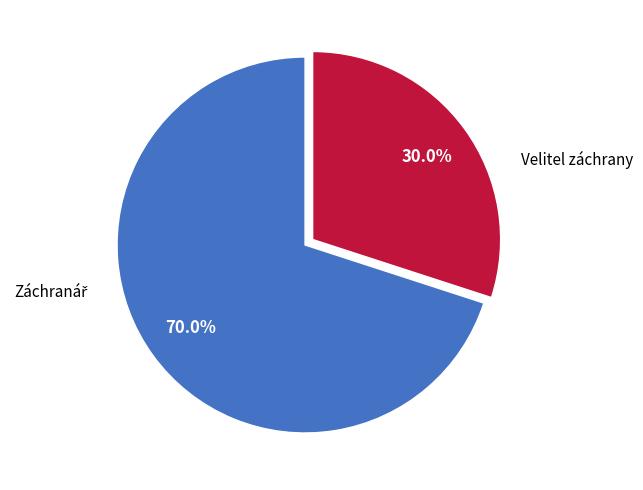

Is there a majority slice in this chart?

Yes